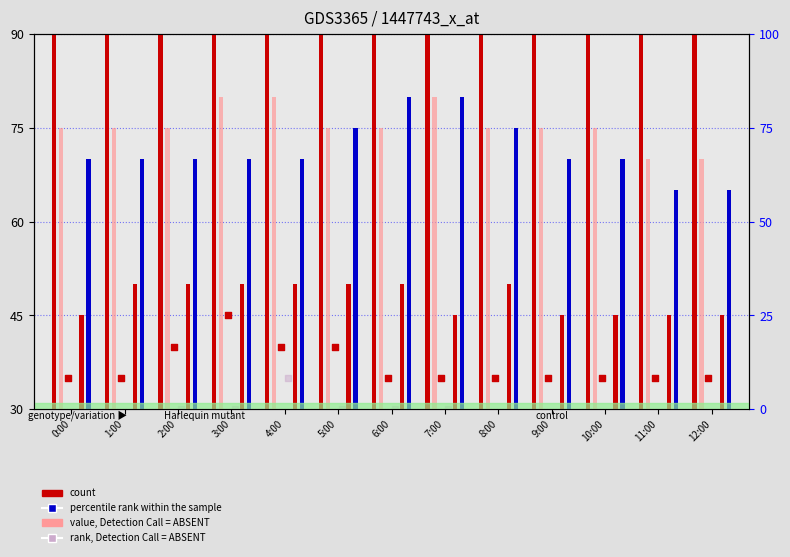

Which series contains the highest Y value?

count